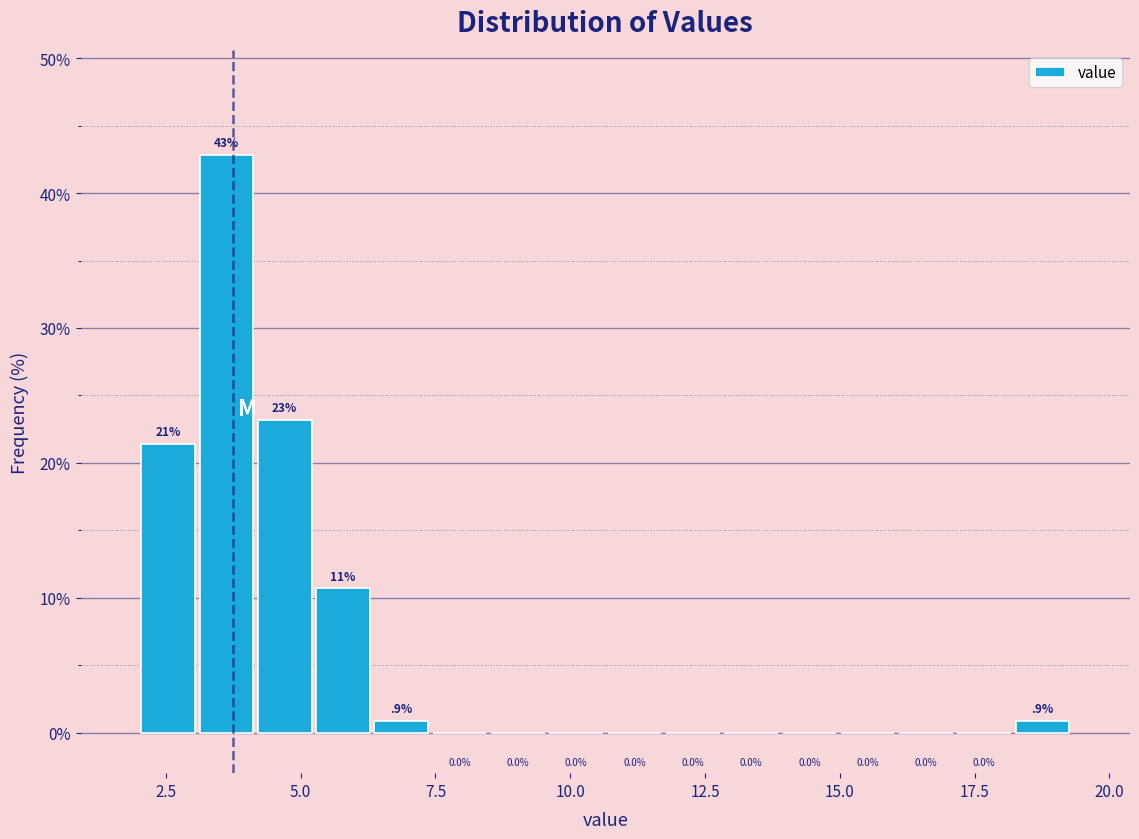

Around what value on the x-axis is the tallest bar? Give the approximate position of its centre, as read against the axis.

3.5